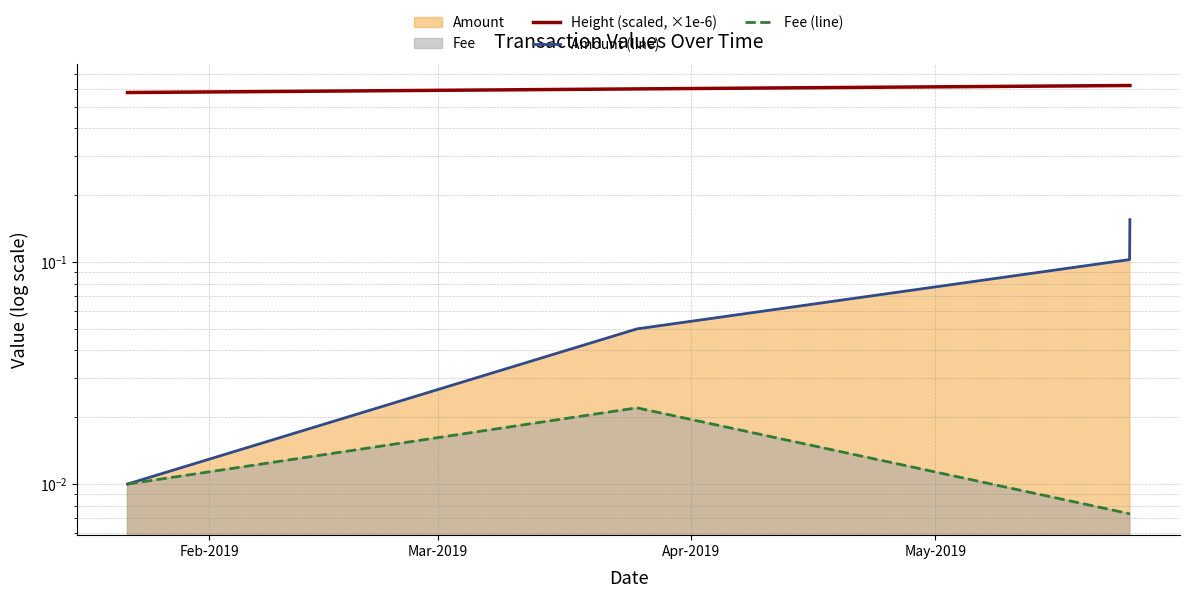

Which series changed the most between Feb-2019 and Mar-2019?

Amount (line)